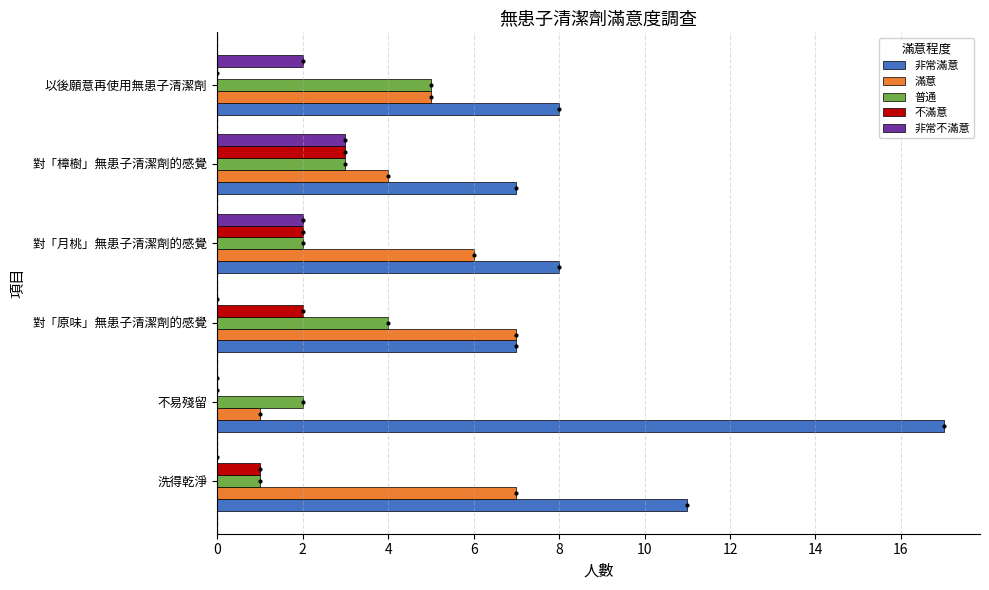

Between 不易殘留 and 以後願意再使用無患子清潔劑, which series saw the biggest shift?

非常滿意